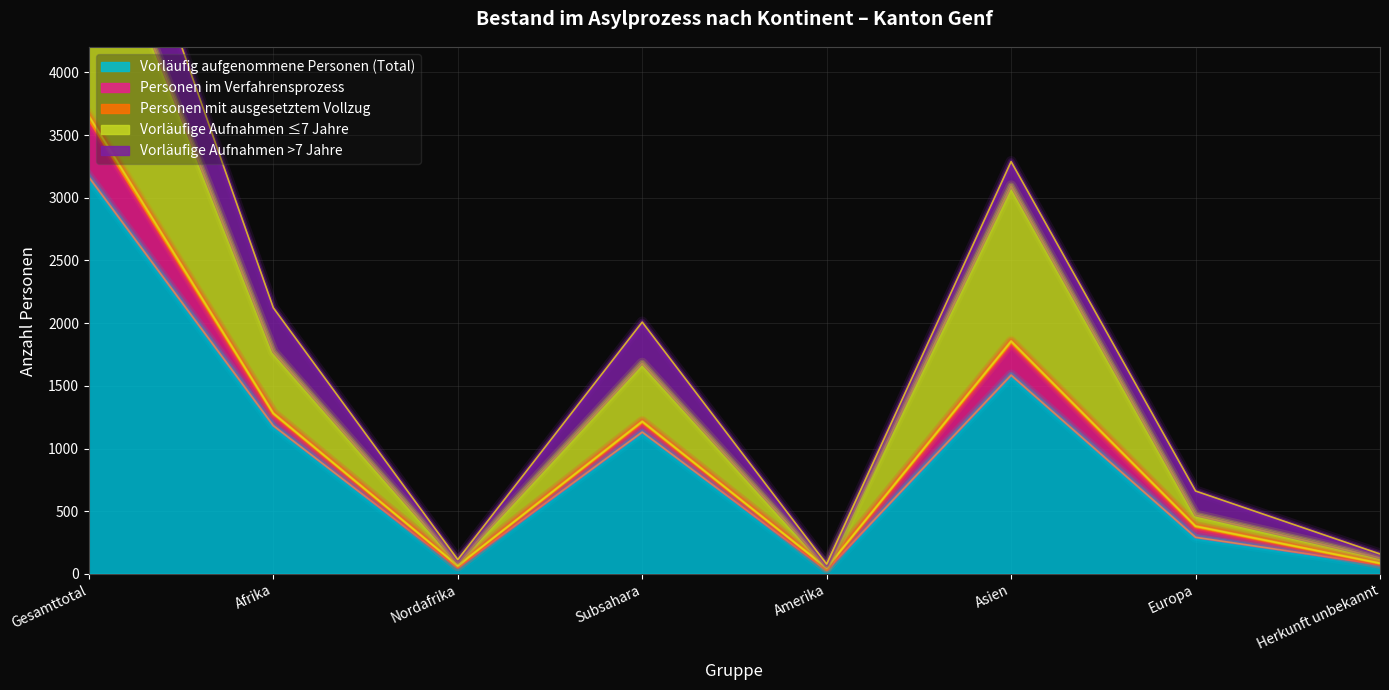

Which has a higher value, Asien or Nordafrika?

Asien